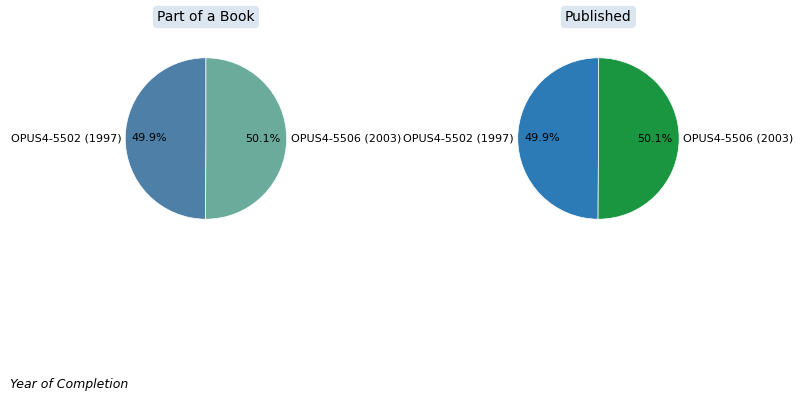

Does any single category account for the majority?

Yes